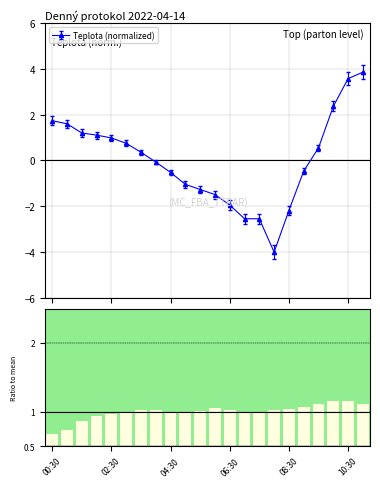

How many data points does each series have?

22